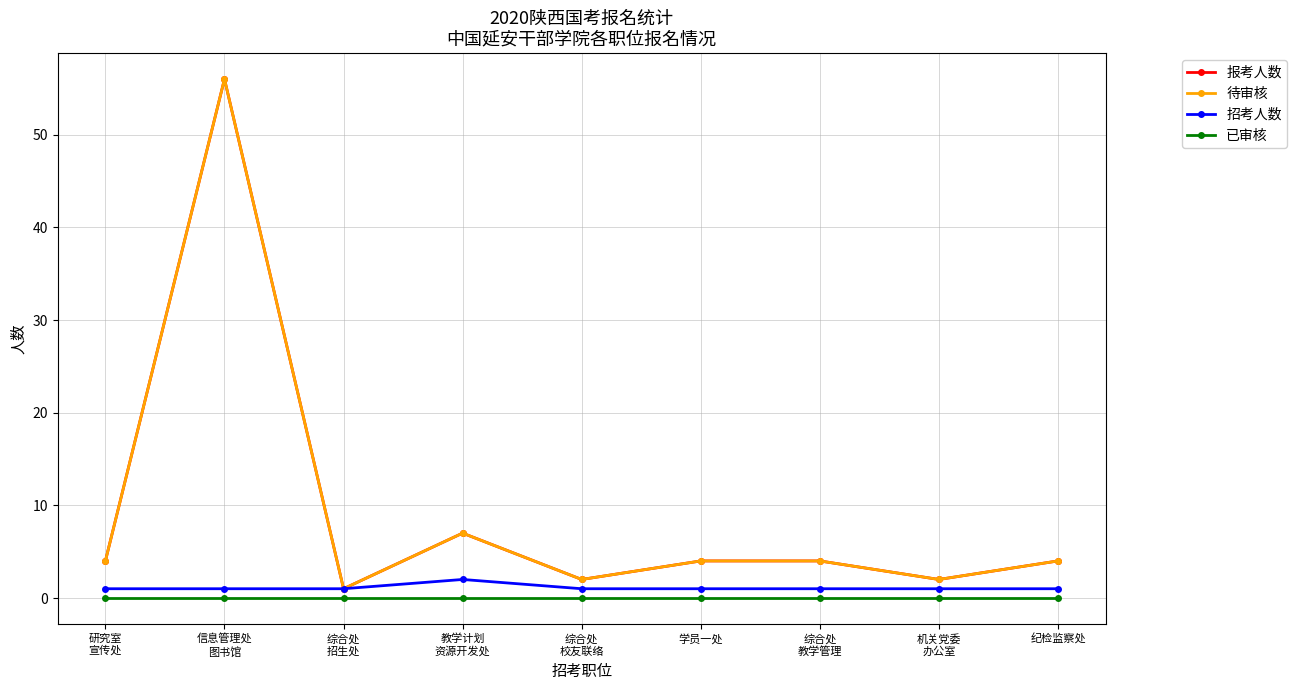

Reading right to left, extract all data points from this chart.

报考人数: 纪检监察处=4	机关党委
办公室=2	综合处
教学管理=4	学员一处=4	综合处
校友联络=2	教学计划
资源开发处=7	综合处
招生处=1	信息管理处
图书馆=56	研究室
宣传处=4
待审核: 纪检监察处=4	机关党委
办公室=2	综合处
教学管理=4	学员一处=4	综合处
校友联络=2	教学计划
资源开发处=7	综合处
招生处=1	信息管理处
图书馆=56	研究室
宣传处=4
招考人数: 纪检监察处=1	机关党委
办公室=1	综合处
教学管理=1	学员一处=1	综合处
校友联络=1	教学计划
资源开发处=2	综合处
招生处=1	信息管理处
图书馆=1	研究室
宣传处=1
已审核: 纪检监察处=0	机关党委
办公室=0	综合处
教学管理=0	学员一处=0	综合处
校友联络=0	教学计划
资源开发处=0	综合处
招生处=0	信息管理处
图书馆=0	研究室
宣传处=0